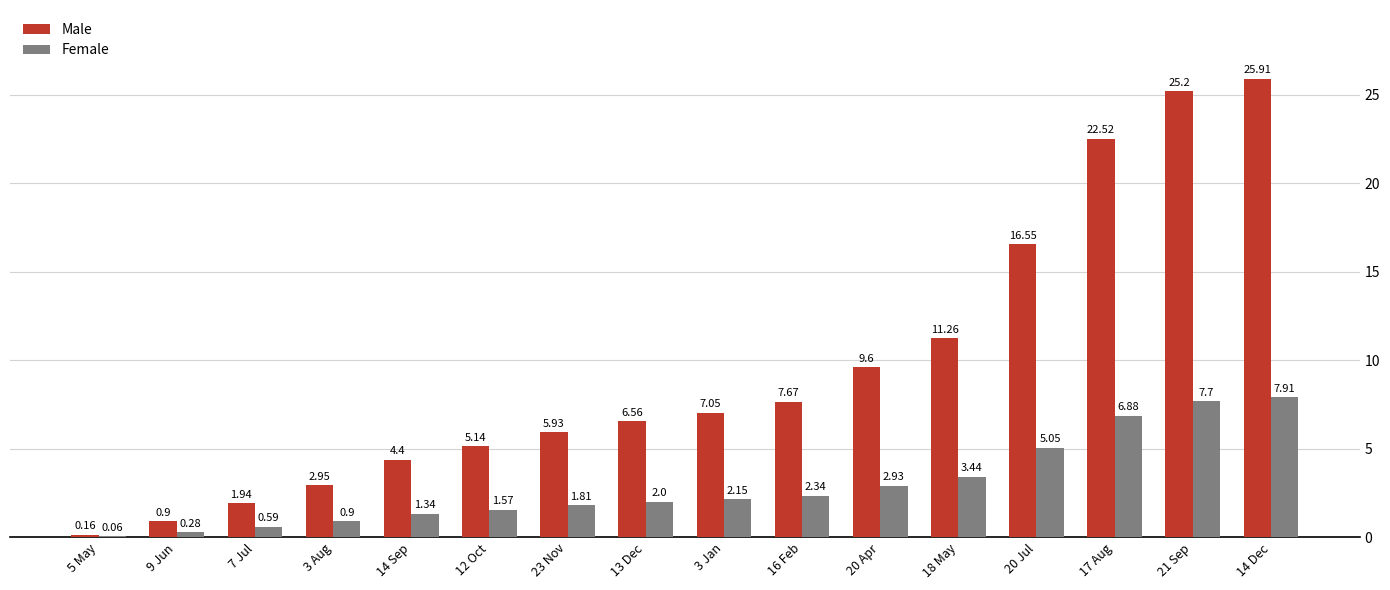

Which series changed the most between 12 Oct and 20 Jul?

Male